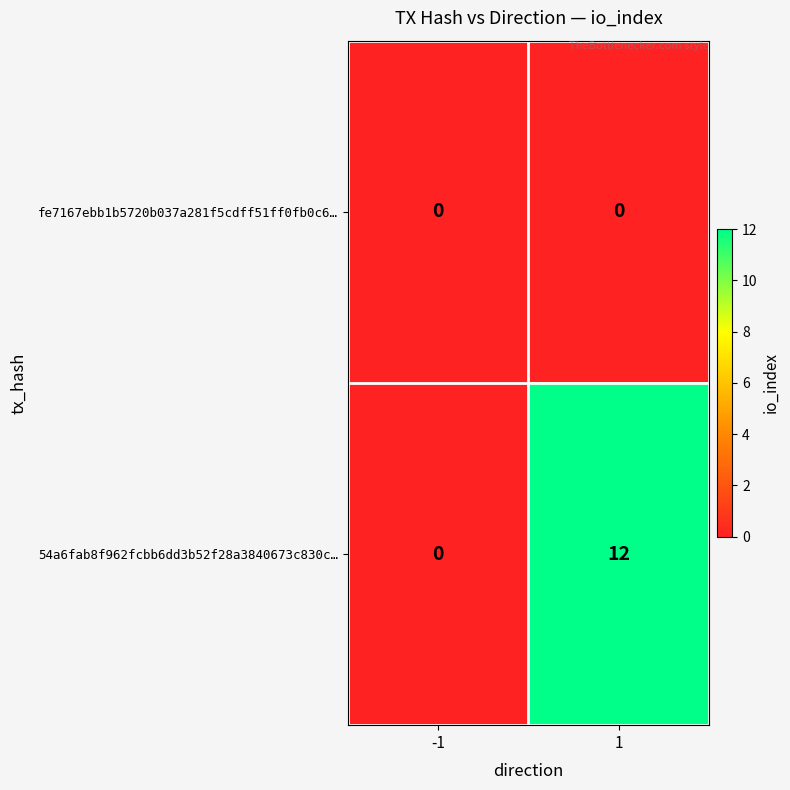

What is the greatest value displayed?

12